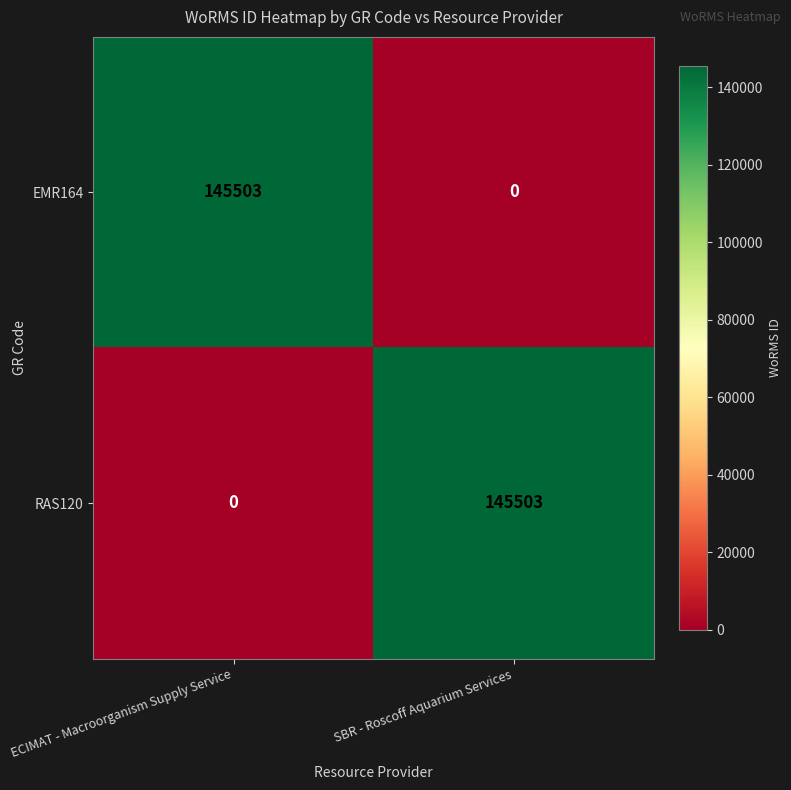

How many positive values does the RAS120 series have?

1